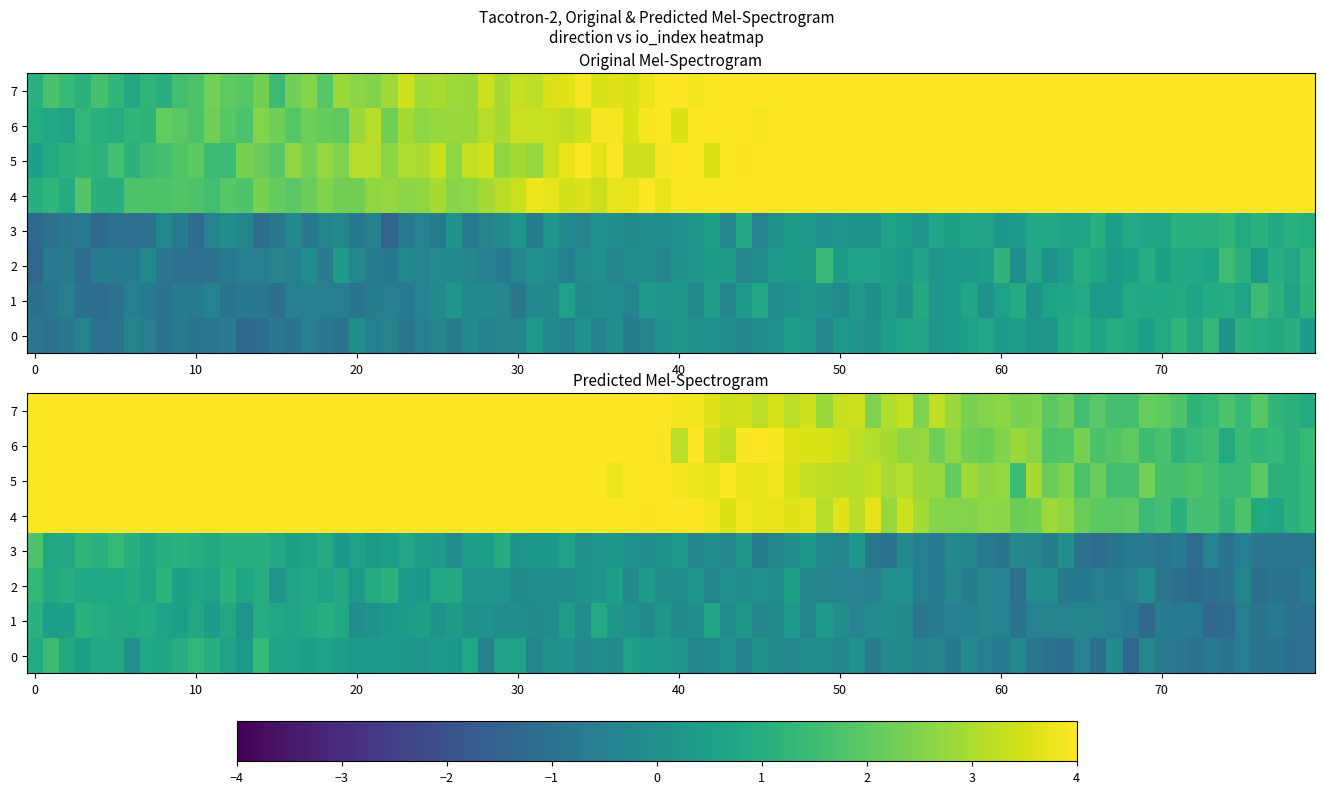

What is the total value across all series at 1?

8